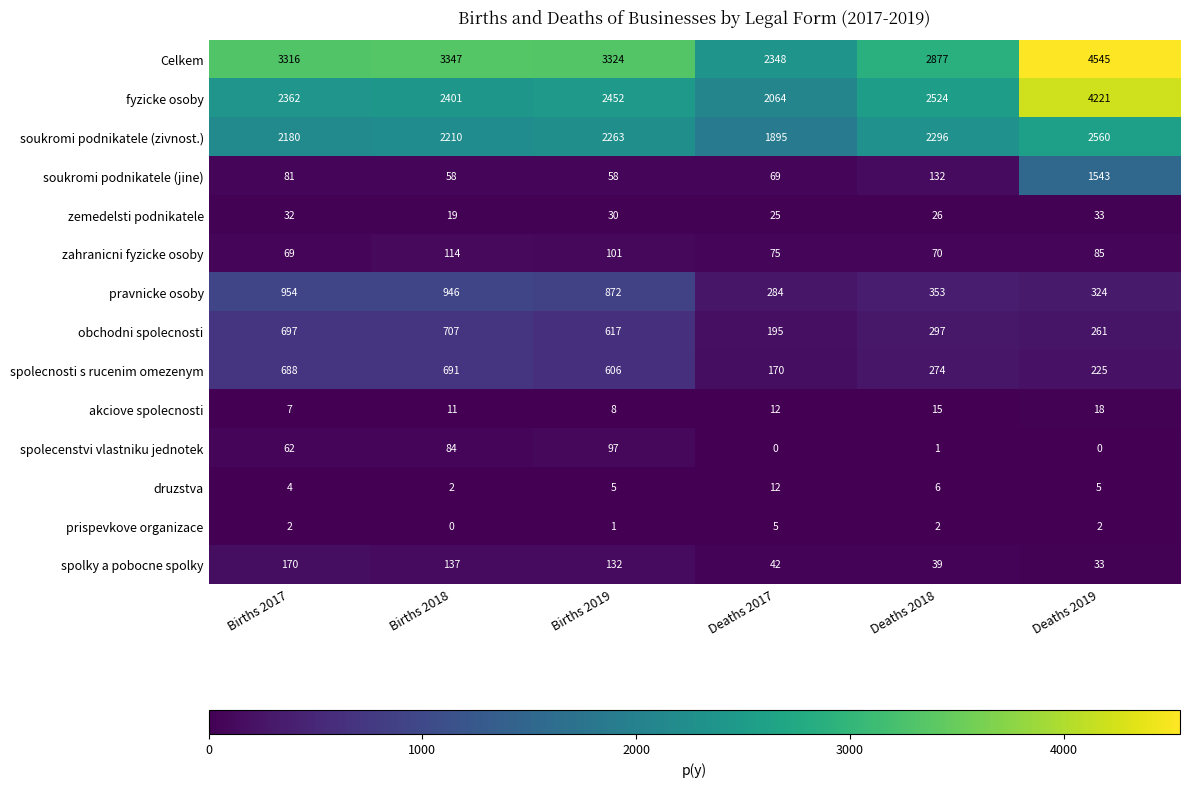

At which label is fyzicke osoby closest to 3142?

Deaths 2018